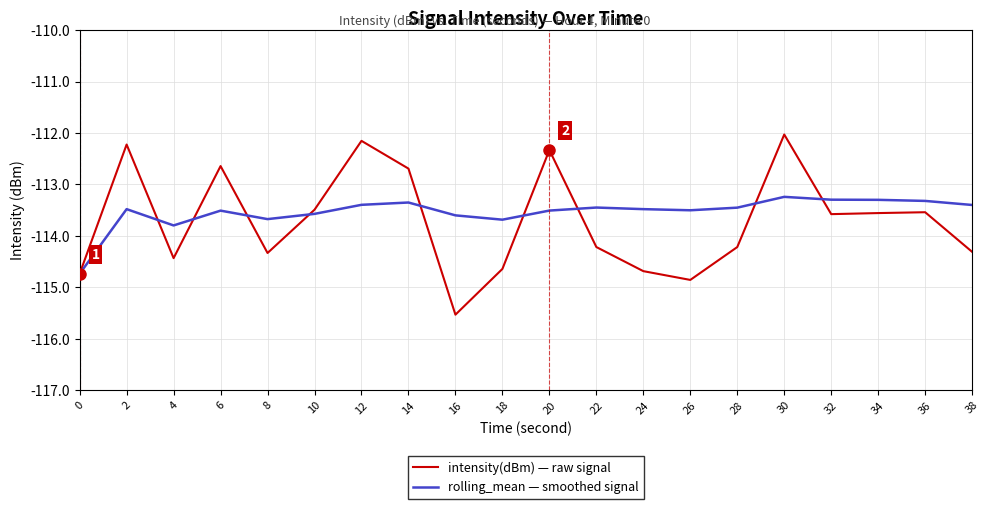

What is the highest value of the rolling_mean — smoothed signal series?

-113.2